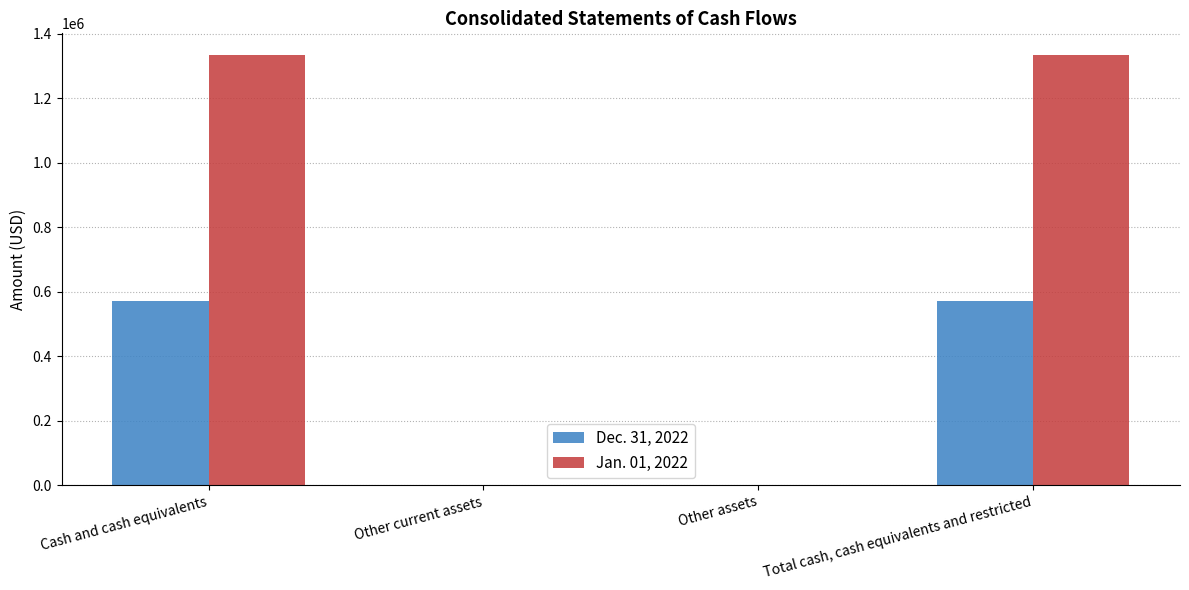

Read the Jan. 01, 2022 value at Other assets.

30